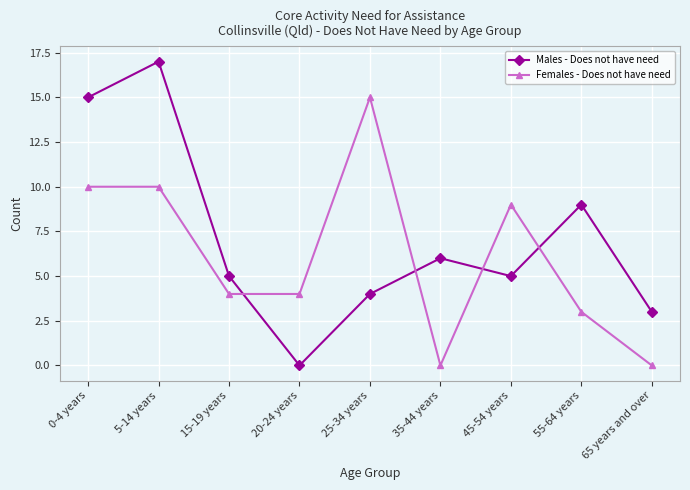

Is this an area chart (filled region under the line)?

No